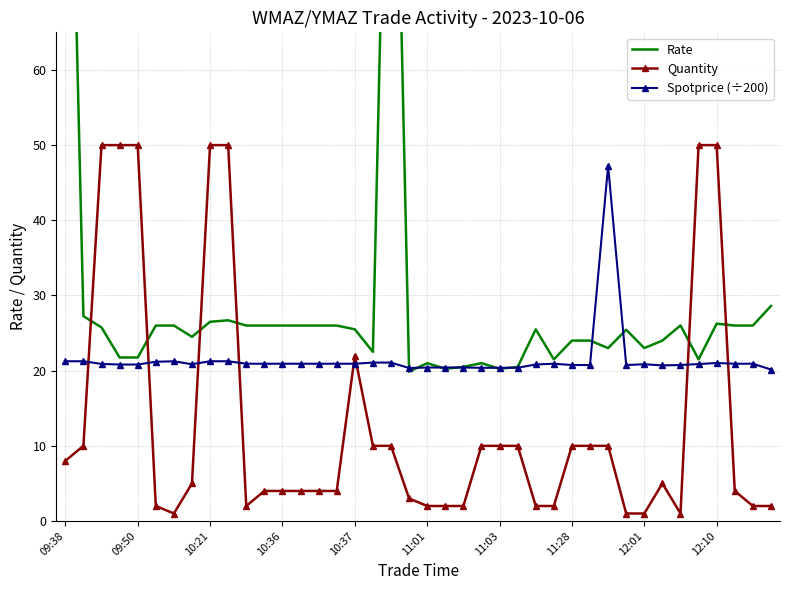

What are all the series names shown in the legend?

Rate, Quantity, Spotprice (÷200)